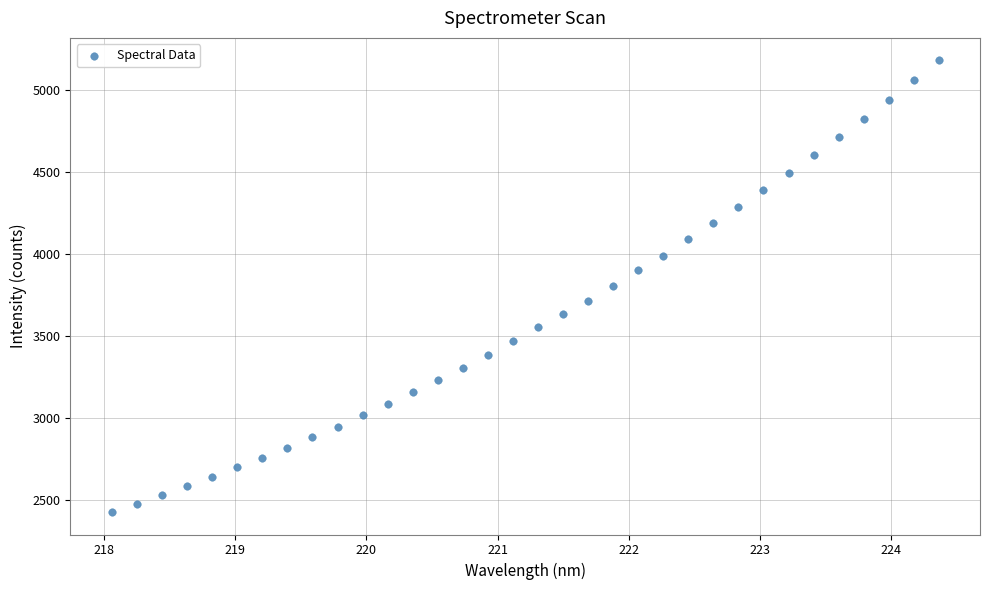

What is the range of X values (max minus min)?

6.3